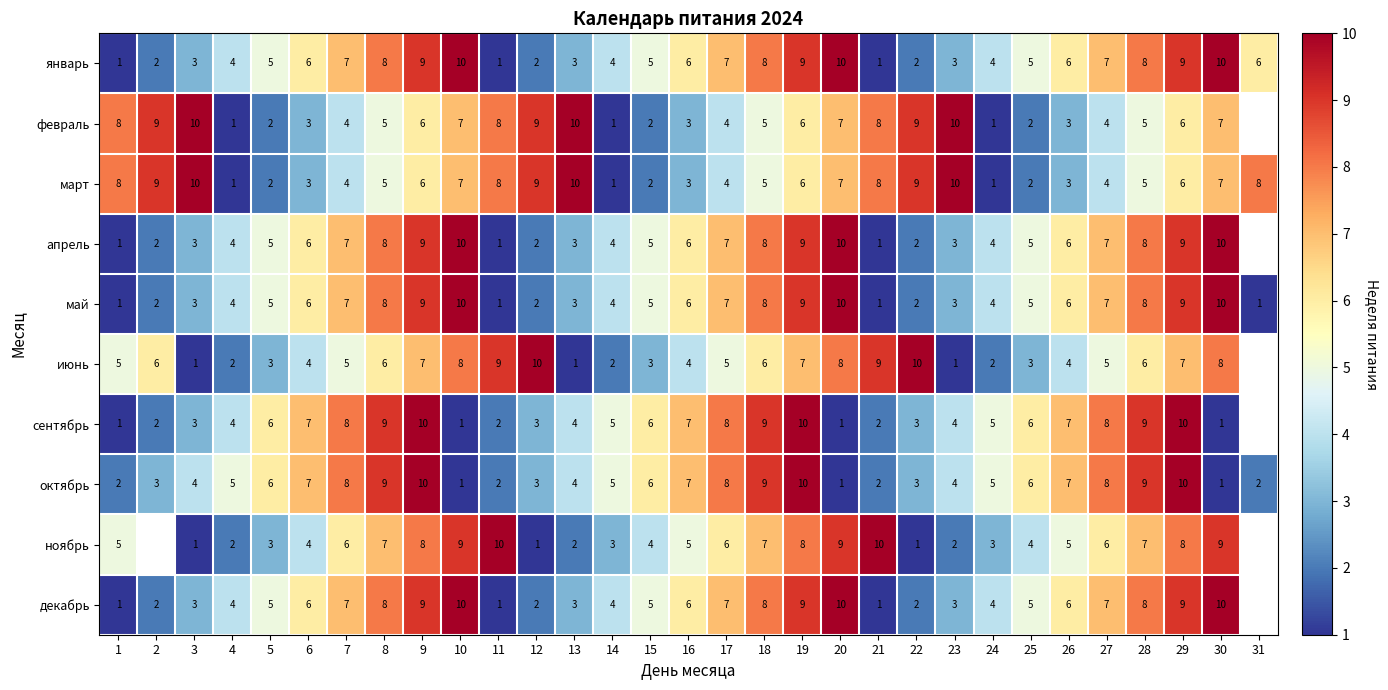

What is the sum of the январь values at 15 and 16?

11